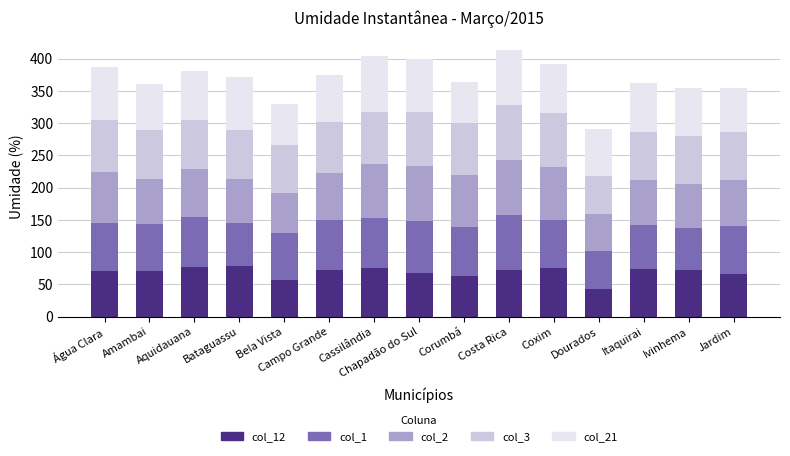

What is the total value across all series at Itaquirai?

362.7